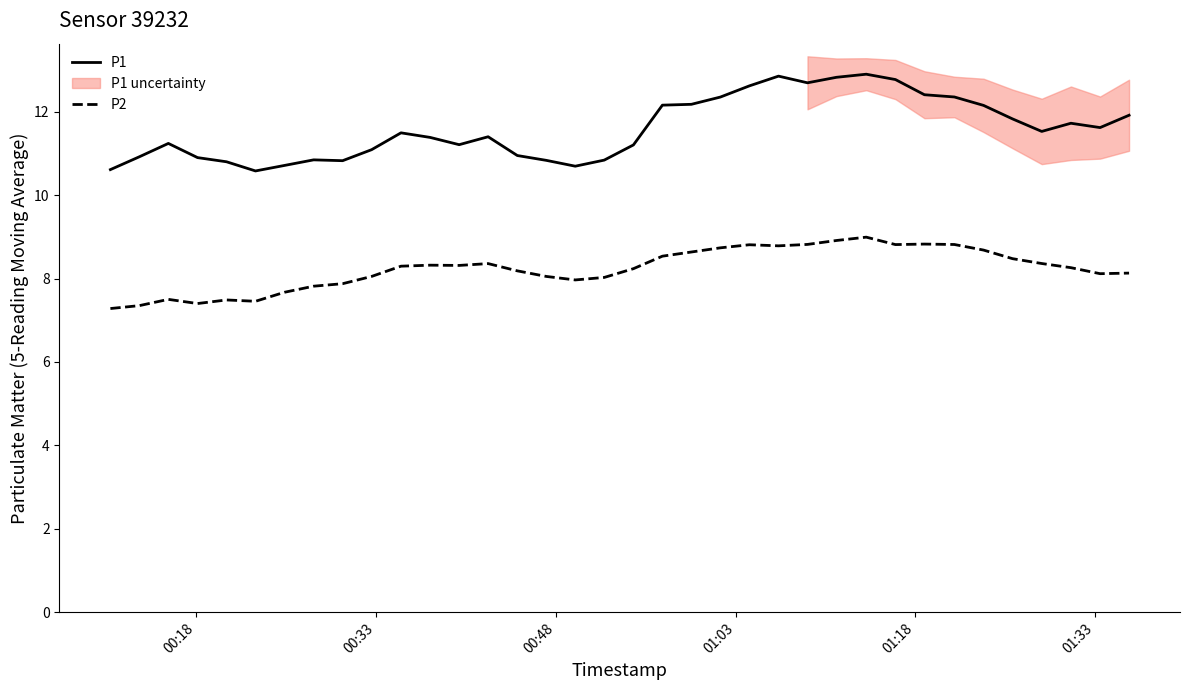

True or false: P2 and P1 intersect in this chart.

False